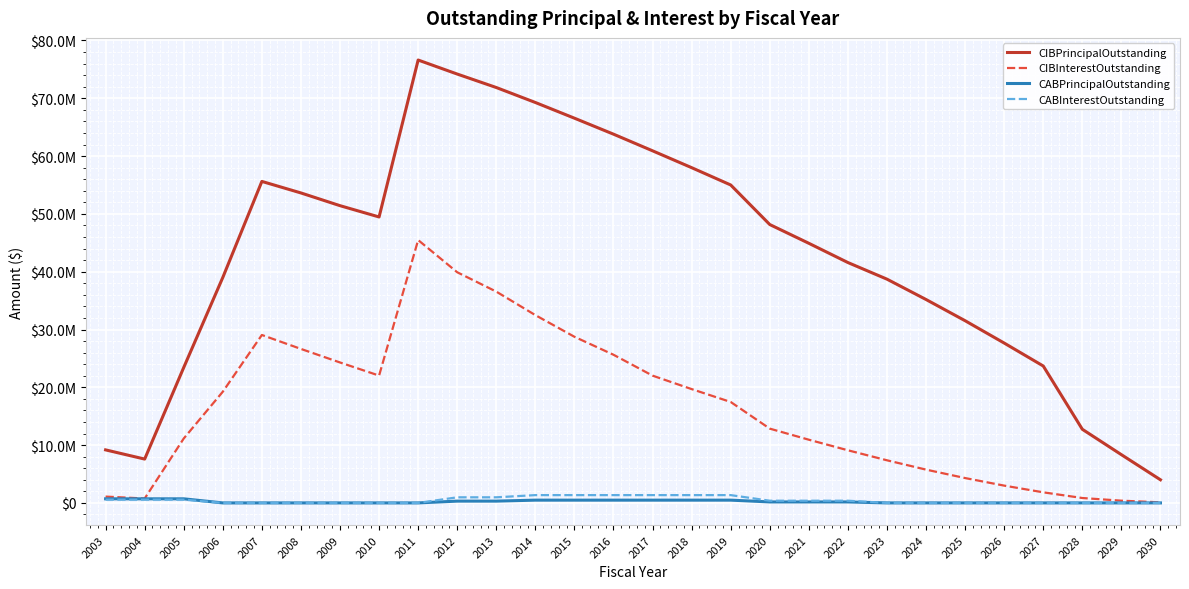

What are all the series names shown in the legend?

CIBPrincipalOutstanding, CIBInterestOutstanding, CABPrincipalOutstanding, CABInterestOutstanding